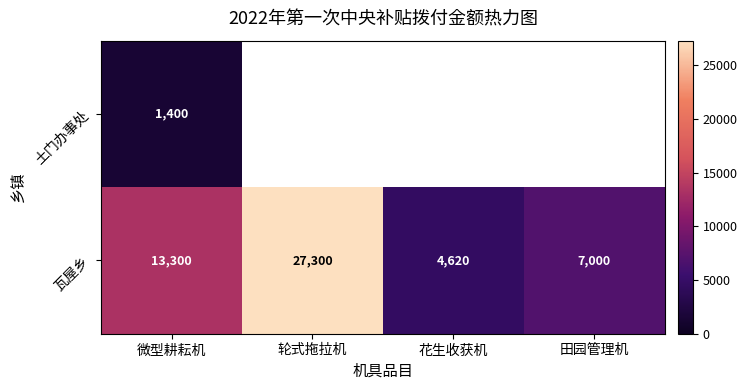

Where is 土门办事处 nearest to the value 1400?

微型耕耘机